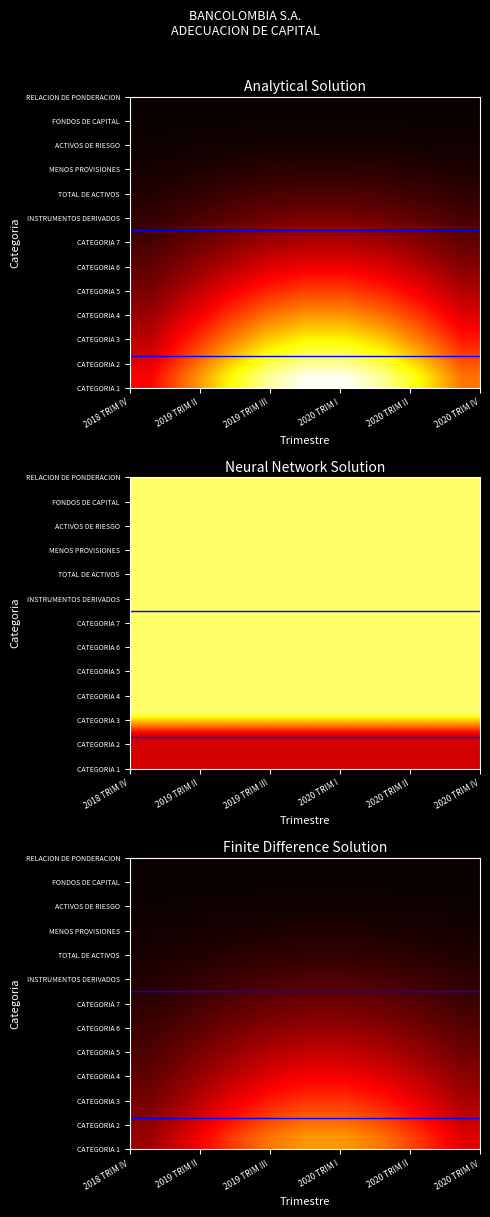

What is the maximum value shown in the chart?

0.6